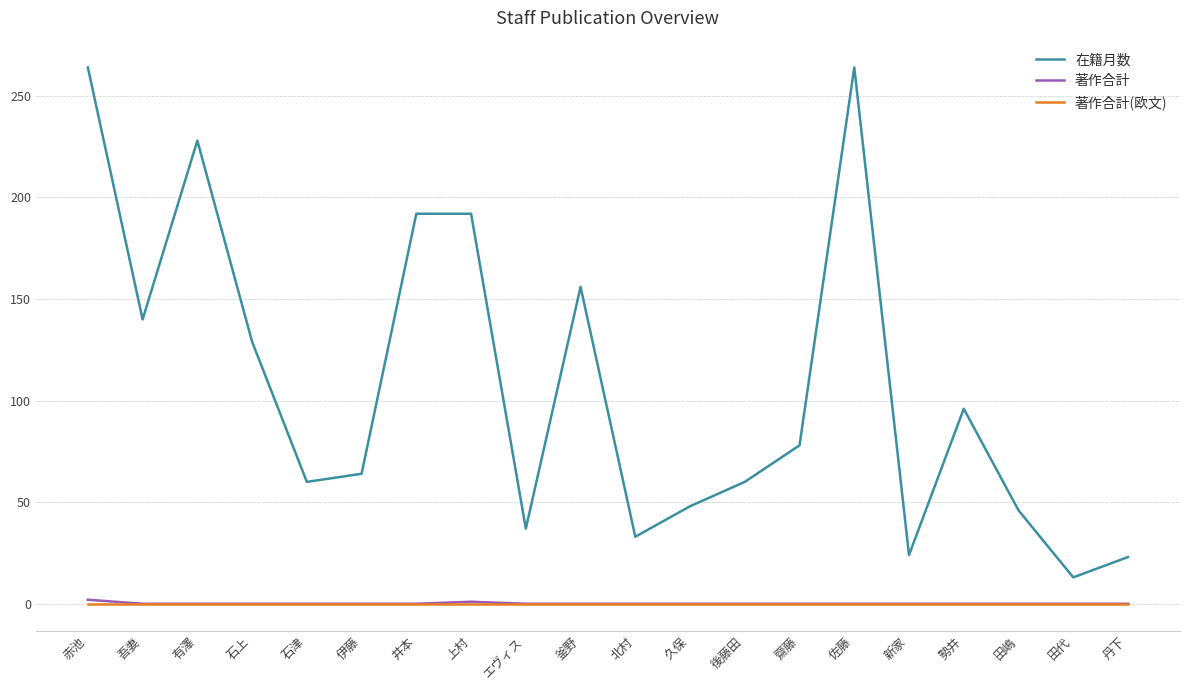

What is the total value across all series at 佐藤?

264